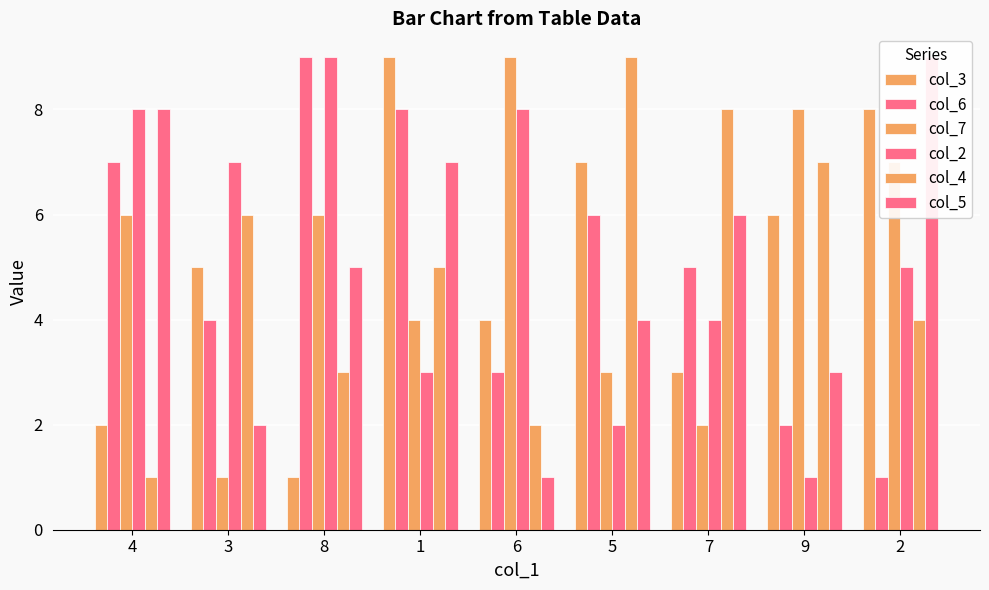

What is the sum of all col_5 values?

45